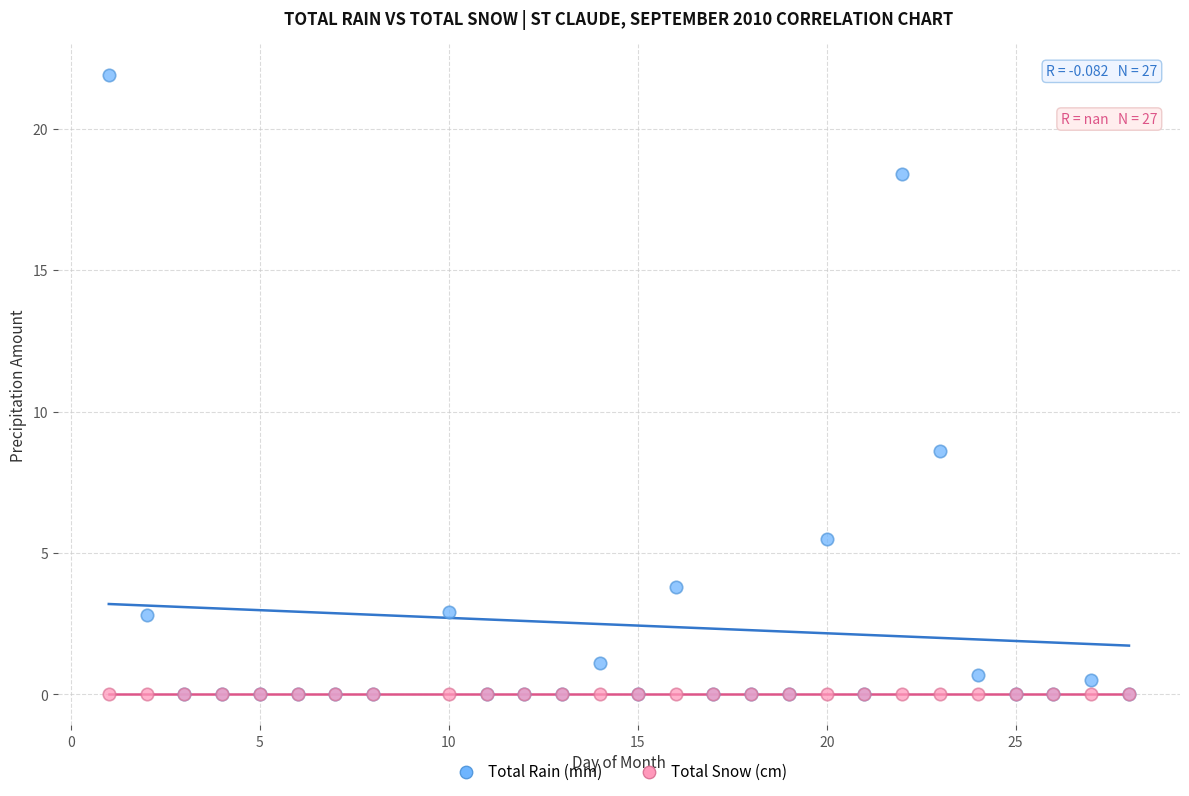

Across all series, what Y value is closest to 10?

8.6